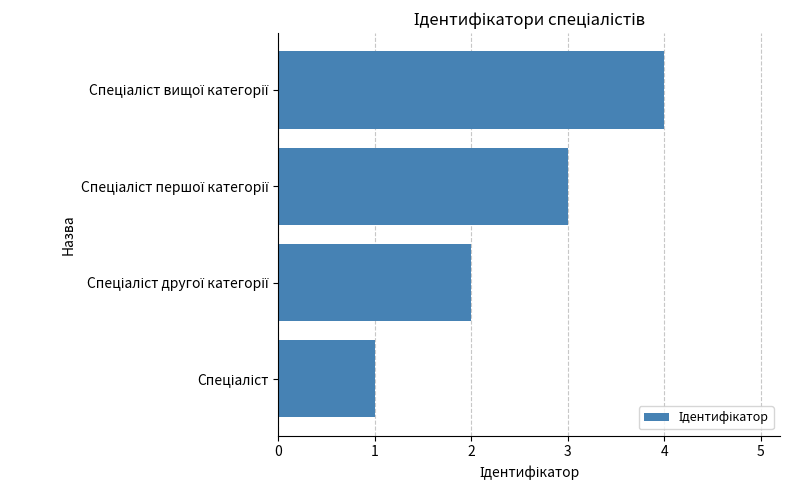

What is the difference between the maximum and minimum values?

3